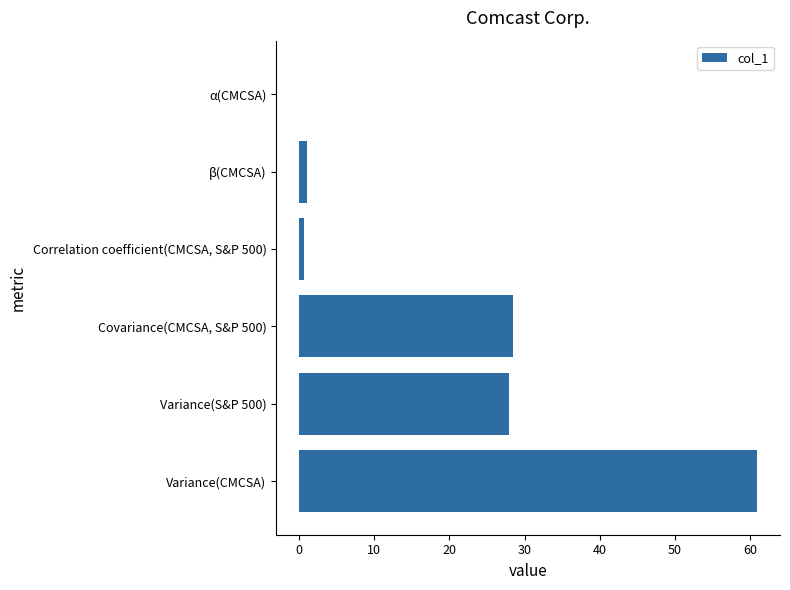

What is the ratio of the value at Variance(CMCSA) to the value at Covariance(CMCSA, S&P 500)?

2.1